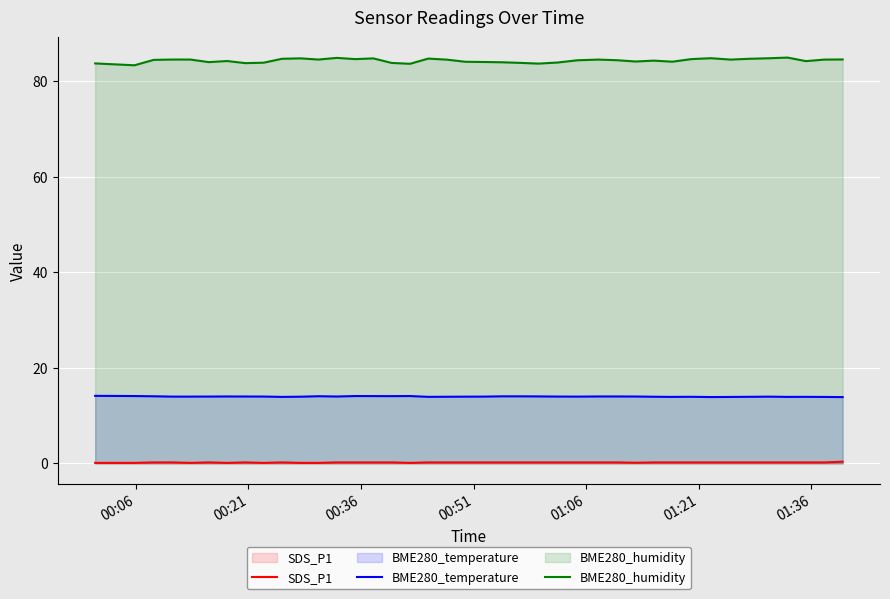

List the series in order of their overall mean, highest first.

BME280_humidity, BME280_temperature, SDS_P1